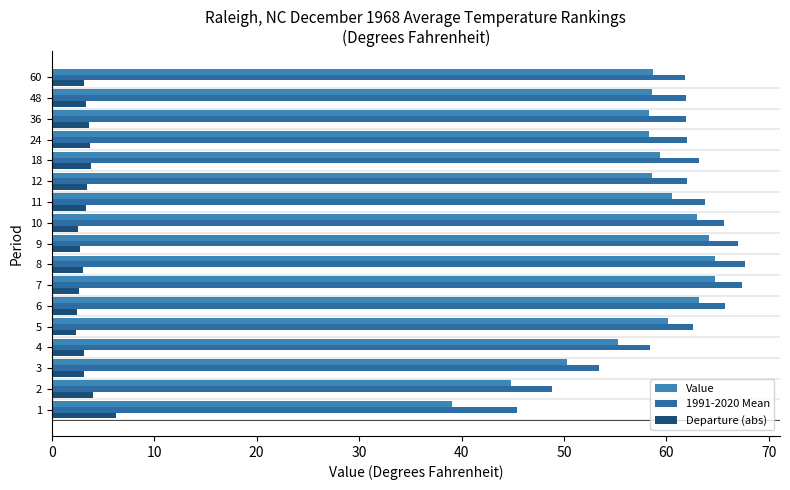

How many categories are shown in the chart?

17